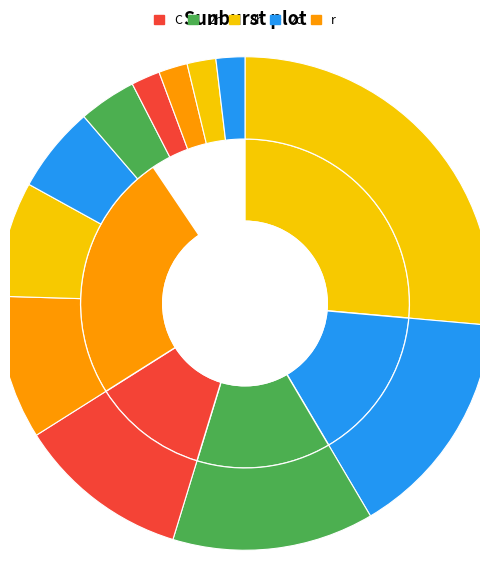

To the nearest percent, what is the difference between the largest and smallest slice percentages?

25%